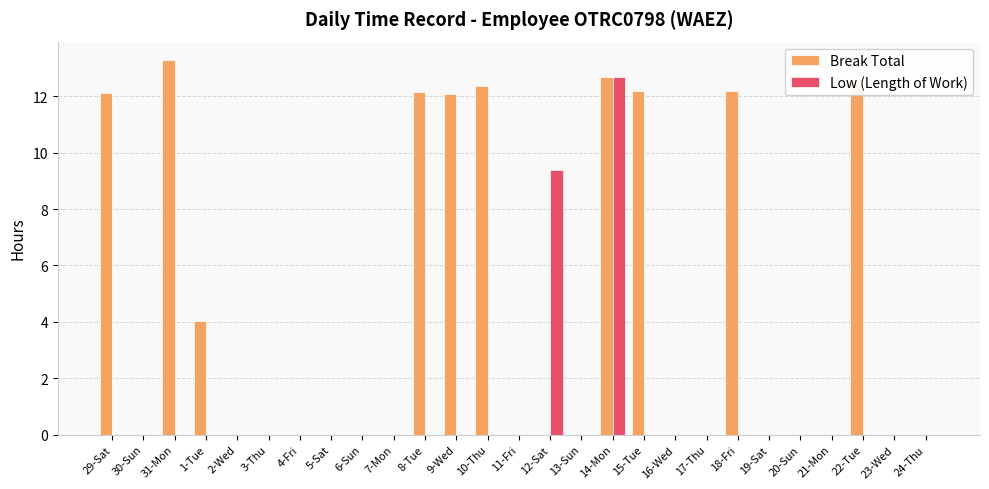

What is the maximum value for Low (Length of Work)?

12.7